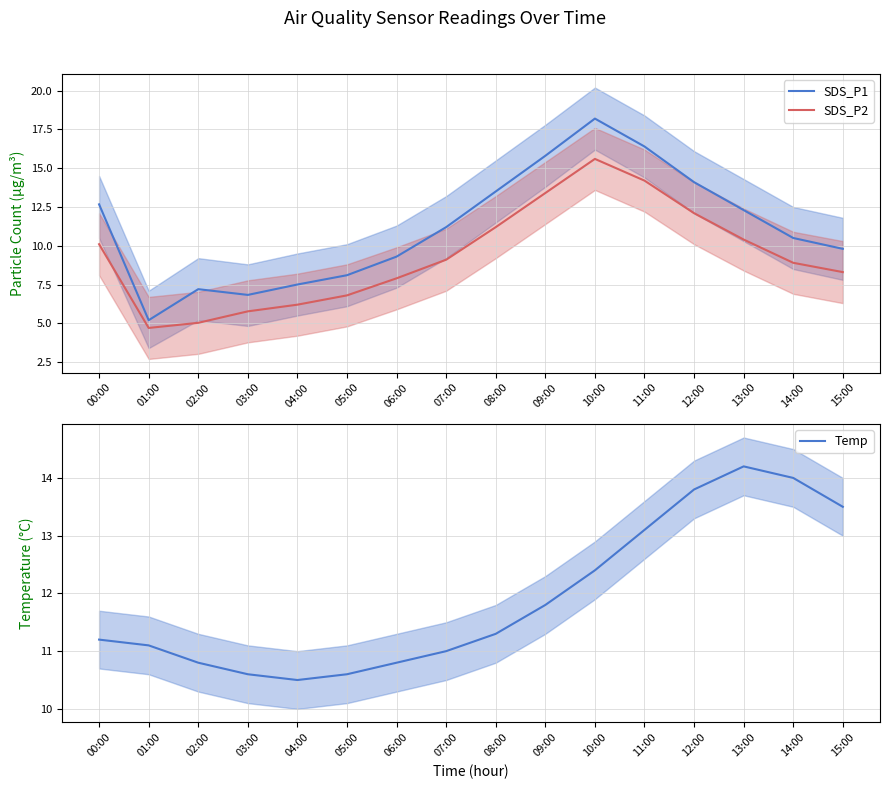

Does the chart display data point markers on the line(s)?

No